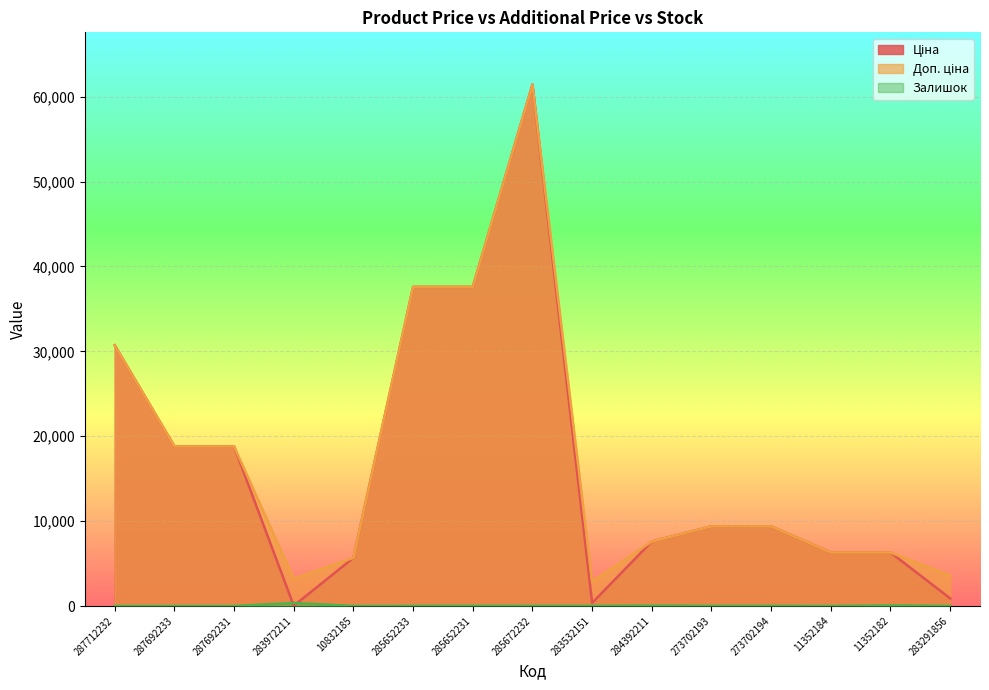

What are all the series names shown in the legend?

Ціна, Доп. ціна, Залишок